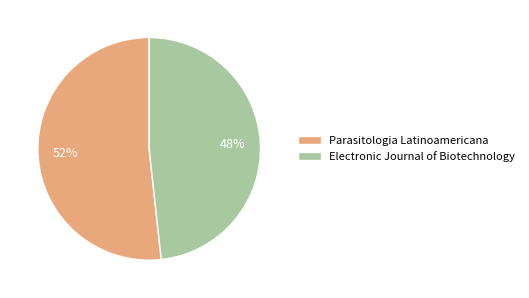

Is it true that Electronic Journal of Biotechnology is 36% of the pie?

False